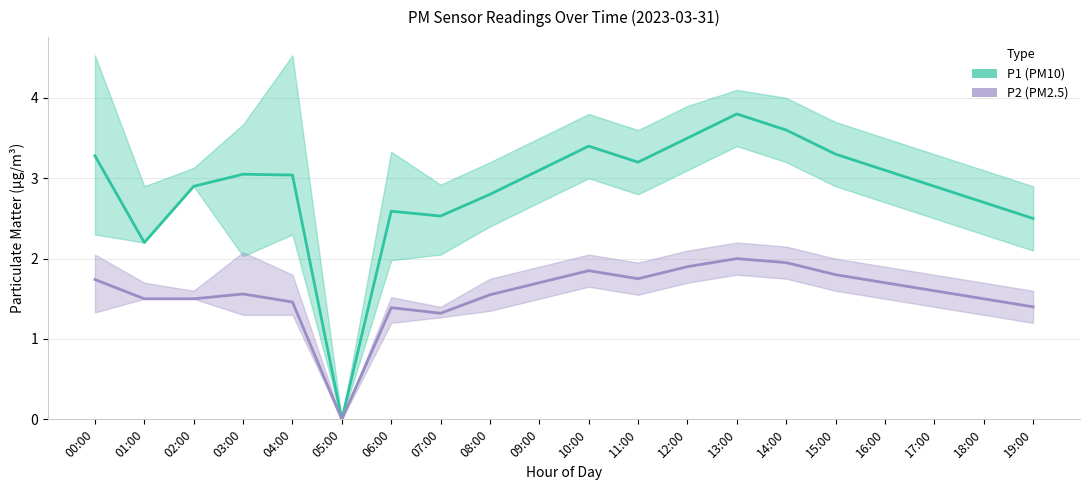

Reading right to left, extract all data points from this chart.

P1: 2.5	2.7	2.9	3.1	3.3	3.6	3.8	3.5	3.2	3.4	3.1	2.8	2.5	2.6	0.0	3.0	3.0	2.9	2.2	3.3
P1_upper: 2.9	3.1	3.3	3.5	3.7	4.0	4.1	3.9	3.6	3.8	3.5	3.2	2.9	3.3	0.0	4.5	3.7	3.1	2.9	4.5
P1_lower: 2.1	2.3	2.5	2.7	2.9	3.2	3.4	3.1	2.8	3.0	2.7	2.4	2.0	2.0	0.0	2.3	2.0	2.9	2.2	2.3
P2: 1.4	1.5	1.6	1.7	1.8	1.9	2.0	1.9	1.8	1.9	1.7	1.6	1.3	1.4	0.0	1.5	1.6	1.5	1.5	1.7
P2_upper: 1.6	1.7	1.8	1.9	2.0	2.1	2.2	2.1	1.9	2.0	1.9	1.8	1.4	1.5	0.0	1.8	2.1	1.6	1.7	2.0
P2_lower: 1.2	1.3	1.4	1.5	1.6	1.8	1.8	1.7	1.6	1.6	1.5	1.4	1.3	1.2	0.0	1.3	1.3	1.5	1.5	1.3